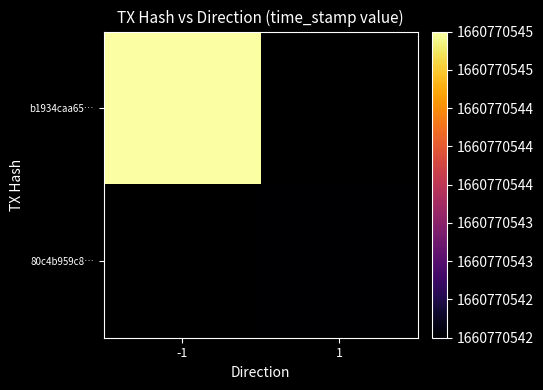

Rank the series by their maximum value, from highest to lowest.

b1934caa65…, 80c4b959c8…